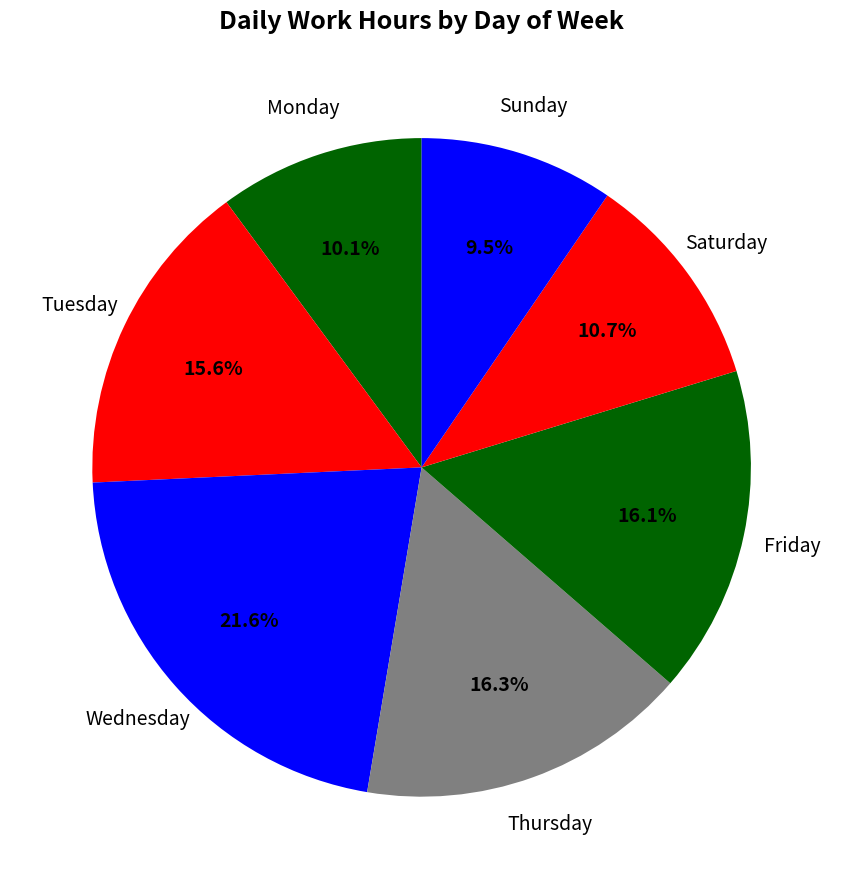

Count the number of slices in the pie.

7